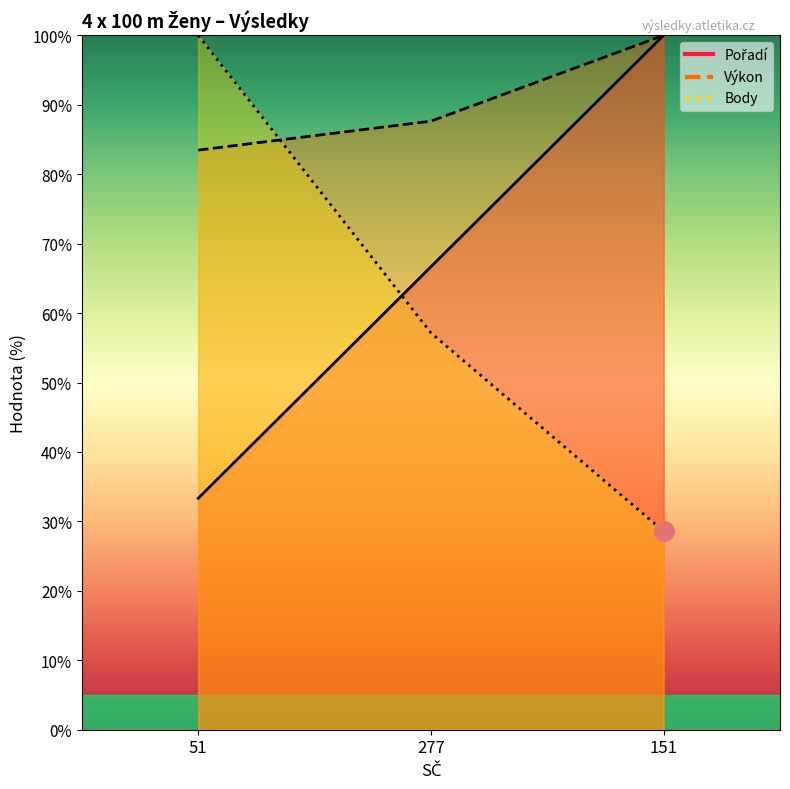

What is the approximate value of Body at 151?

28.6